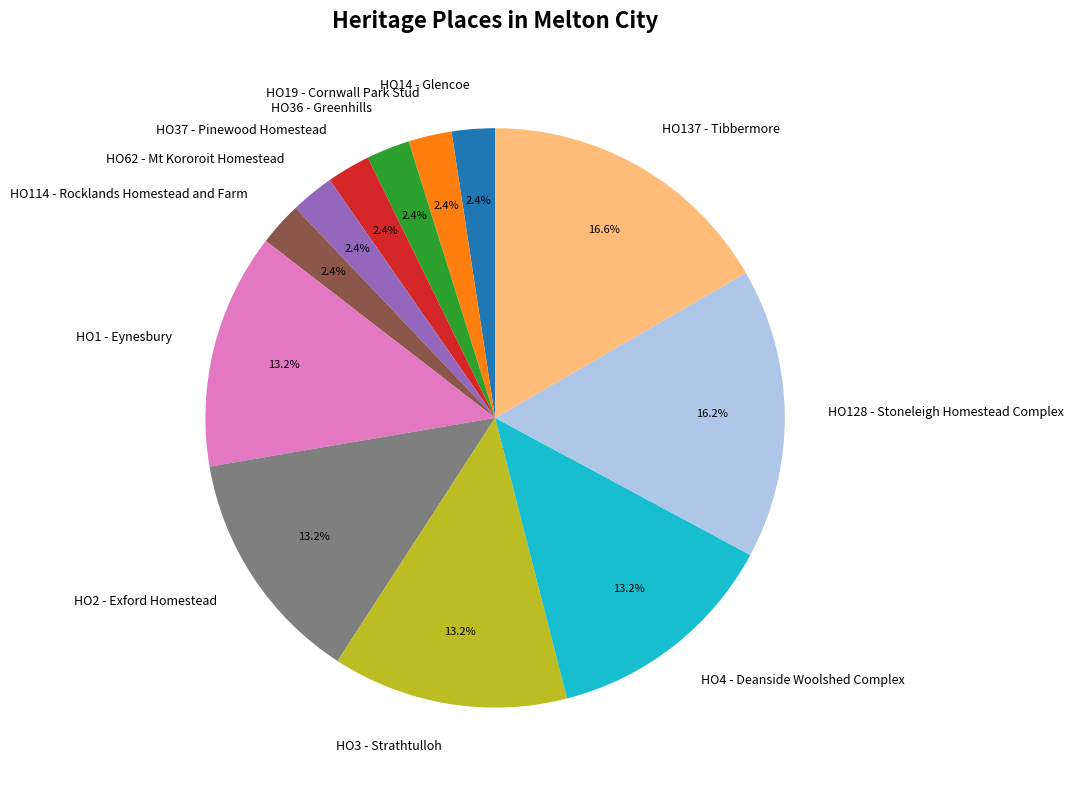

True or false: HO14 - Glencoe accounts for 14% of the total.

False